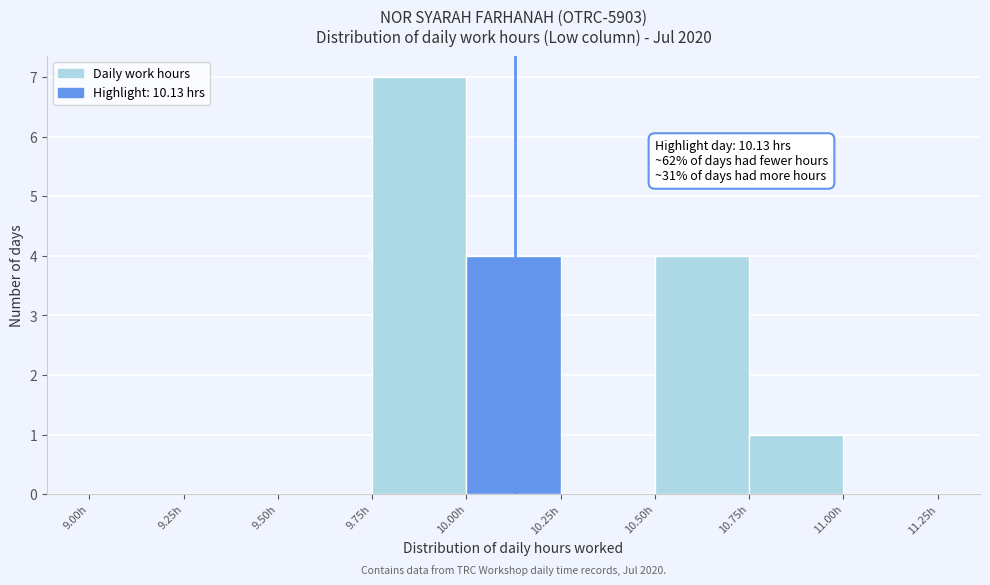

Which range on the x-axis has the tallest bar?

9.75 to 10.00